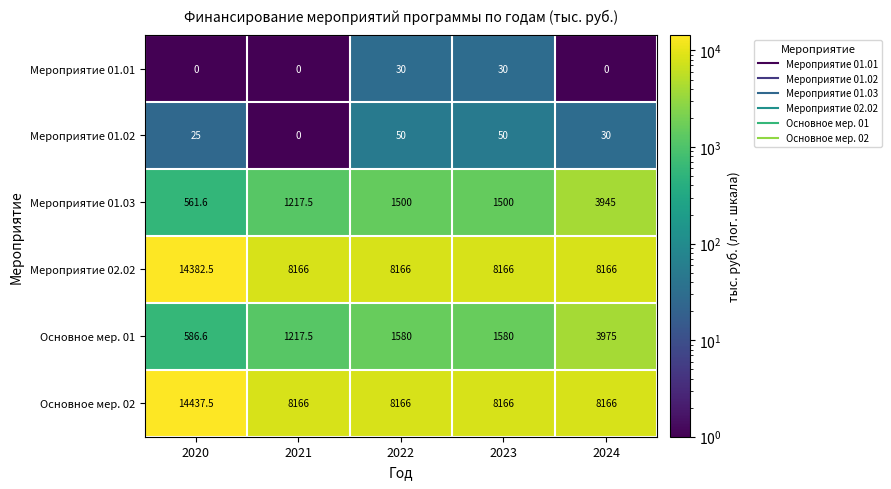

What value does the Мероприятие 01.03 series have at 2024?

3945.0